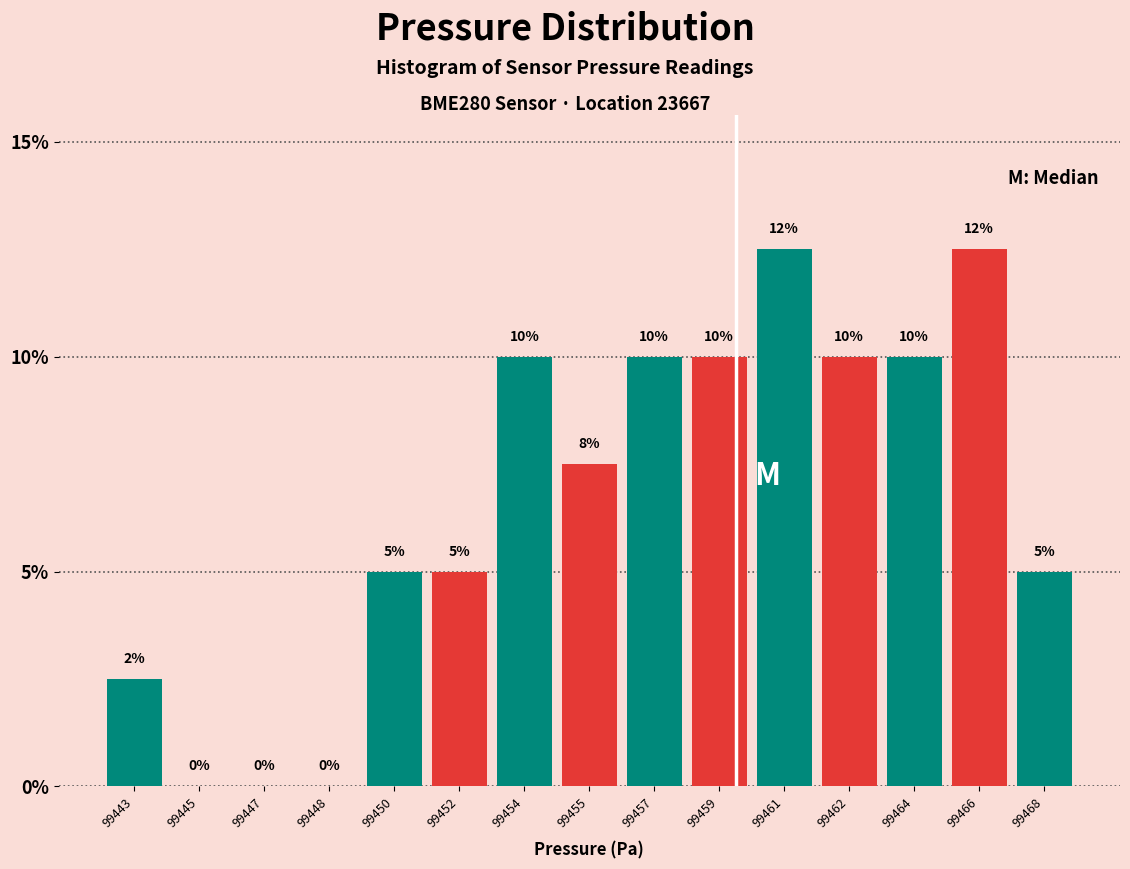

What is the greatest value displayed?

12.5